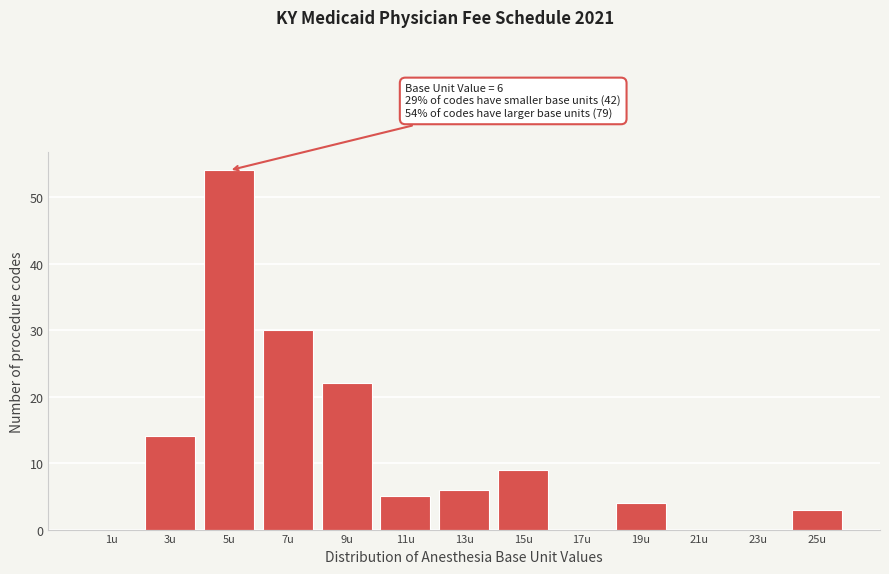

Reading left to right, extract all data points from this chart.

1u=0	3u=14	5u=54	7u=30	9u=22	11u=5	13u=6	15u=9	17u=0	19u=4	21u=0	23u=0	25u=3